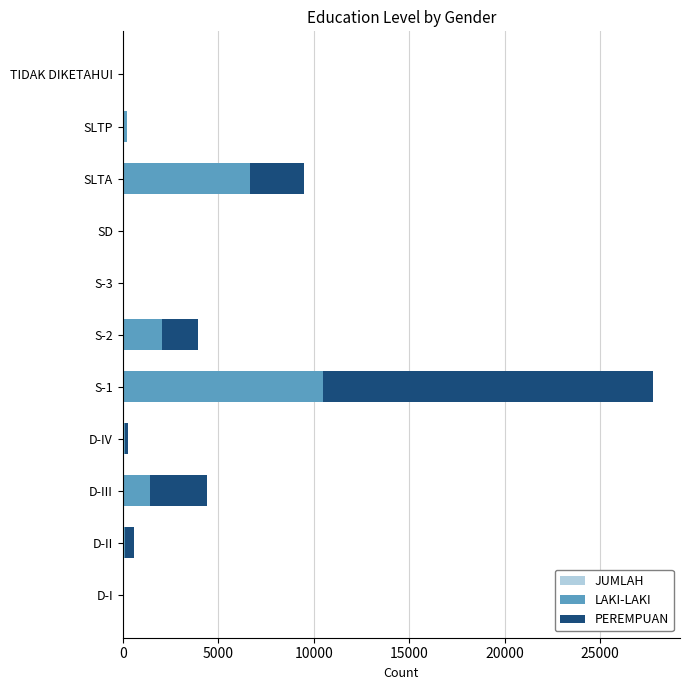

At how many categories does at least one series exceed 5774?

2